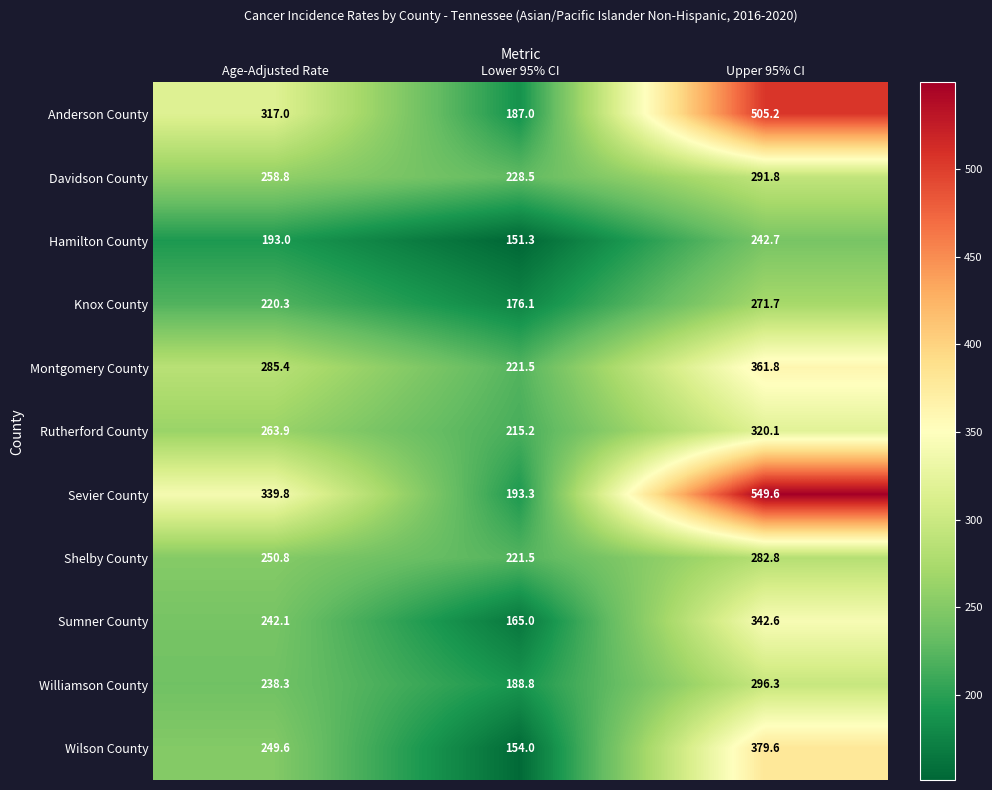

Read the Davidson County value at Age-Adjusted Rate.

258.8